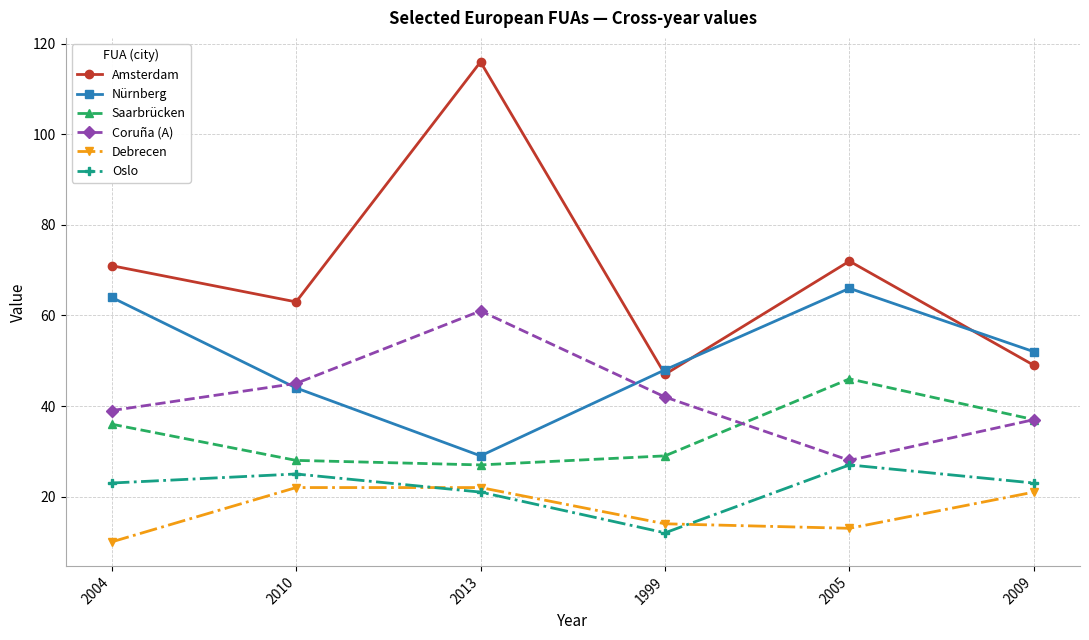

What is the minimum value for Saarbrücken?

27